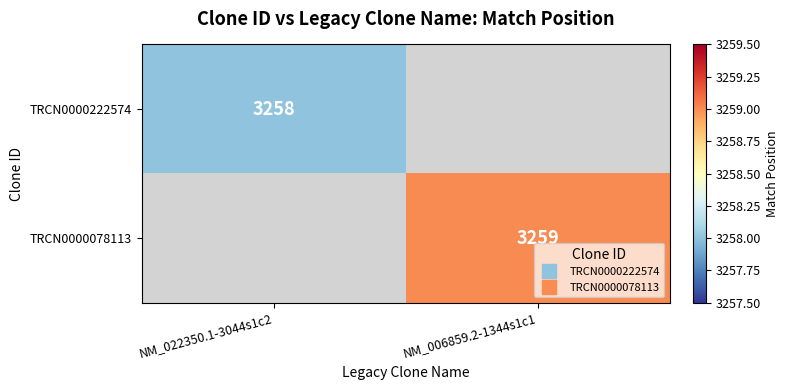

The TRCN0000222574 series shows 2024.7 at NM_022350.1-3044s1c2. True or false?

False